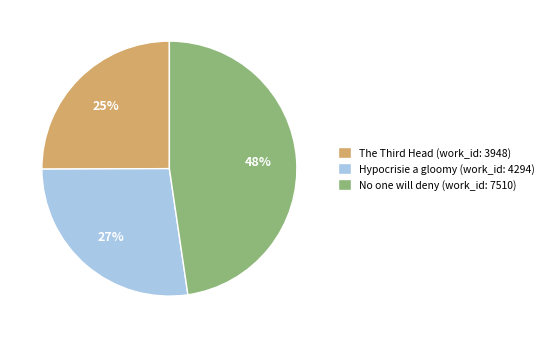

What is the smallest slice in the pie chart?

The Third Head (work_id: 3948)